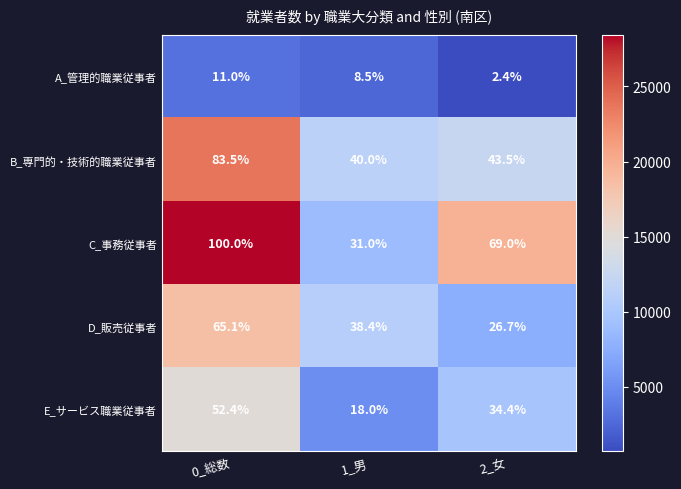

What is the sum of the D_販売従事者 values at 2_女 and 1_男?

65.1